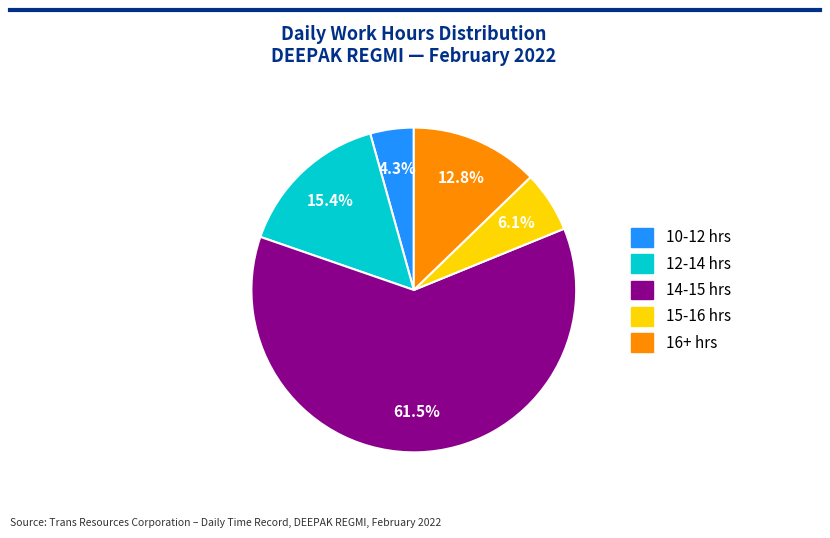

Which category has the biggest portion of the pie?

14-15 hrs